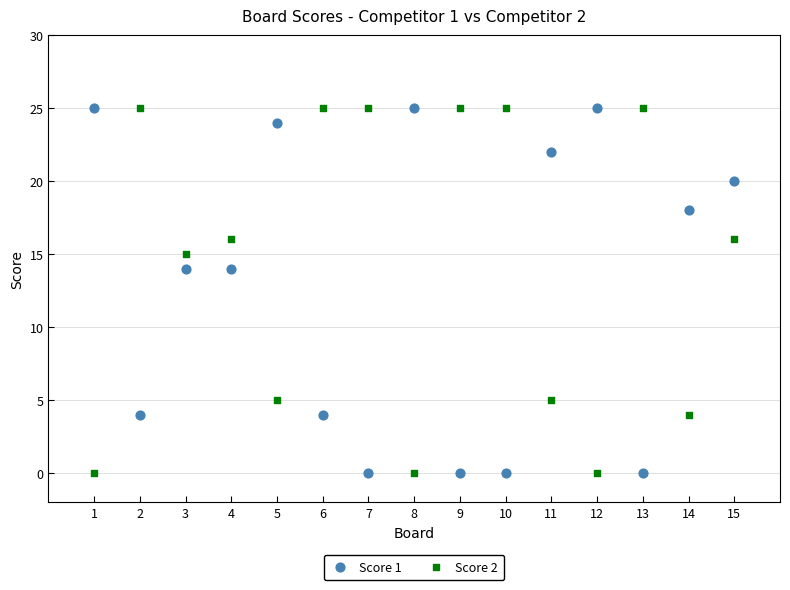

What is the X range (max minus min) for the scatter plot?

14